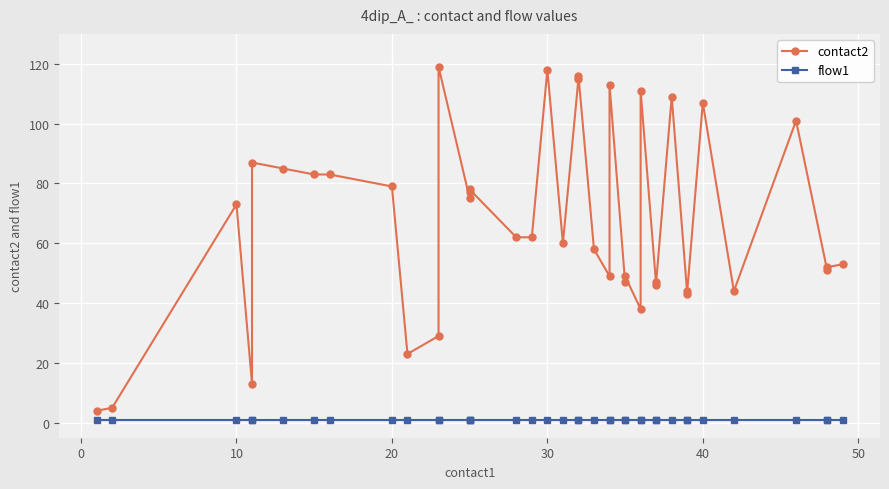

True or false: flow1 and contact2 intersect in this chart.

False